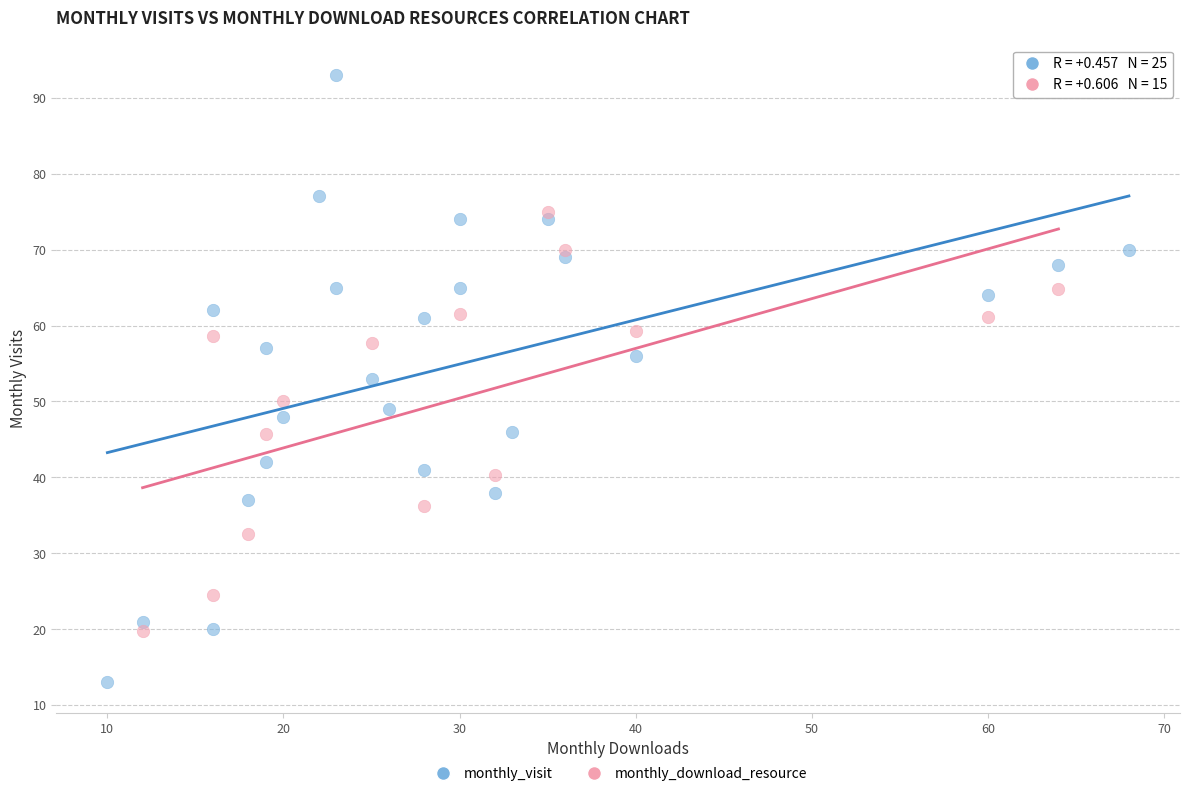

Which series contains the lowest Y value?

monthly_visit